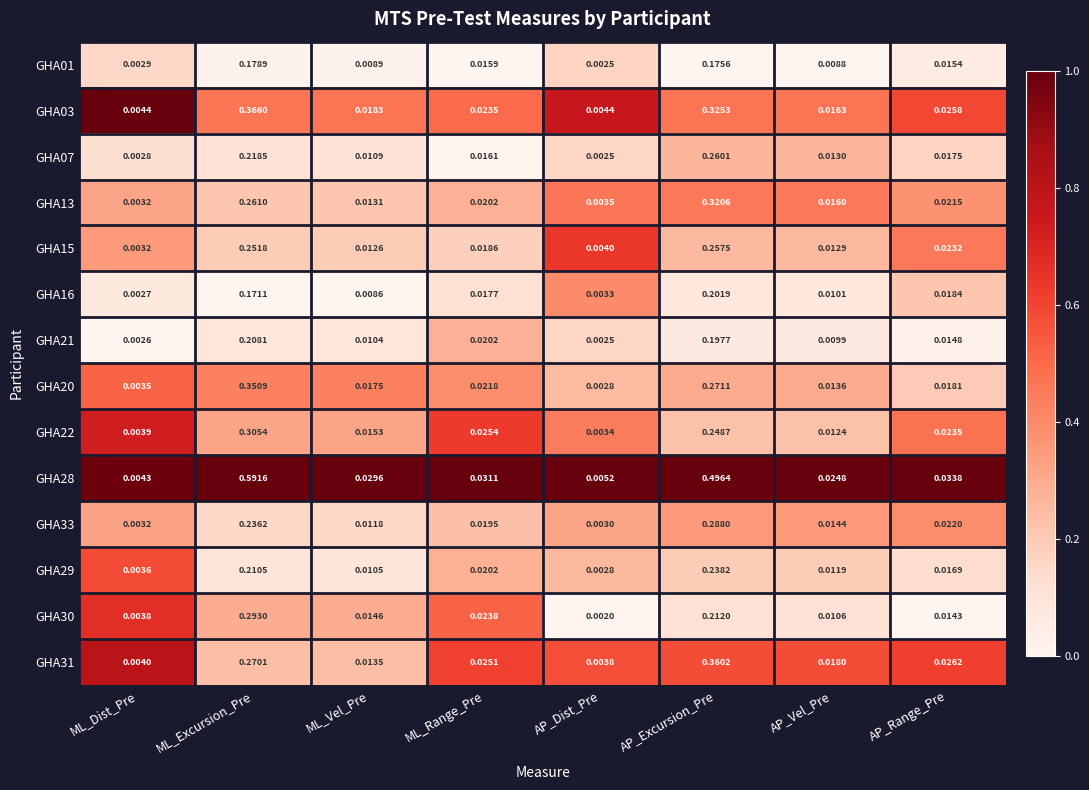

At ML_Vel_Pre, list the series in order from largest to smallest.

GHA28, GHA03, GHA20, GHA22, GHA30, GHA31, GHA13, GHA15, GHA33, GHA07, GHA29, GHA21, GHA01, GHA16